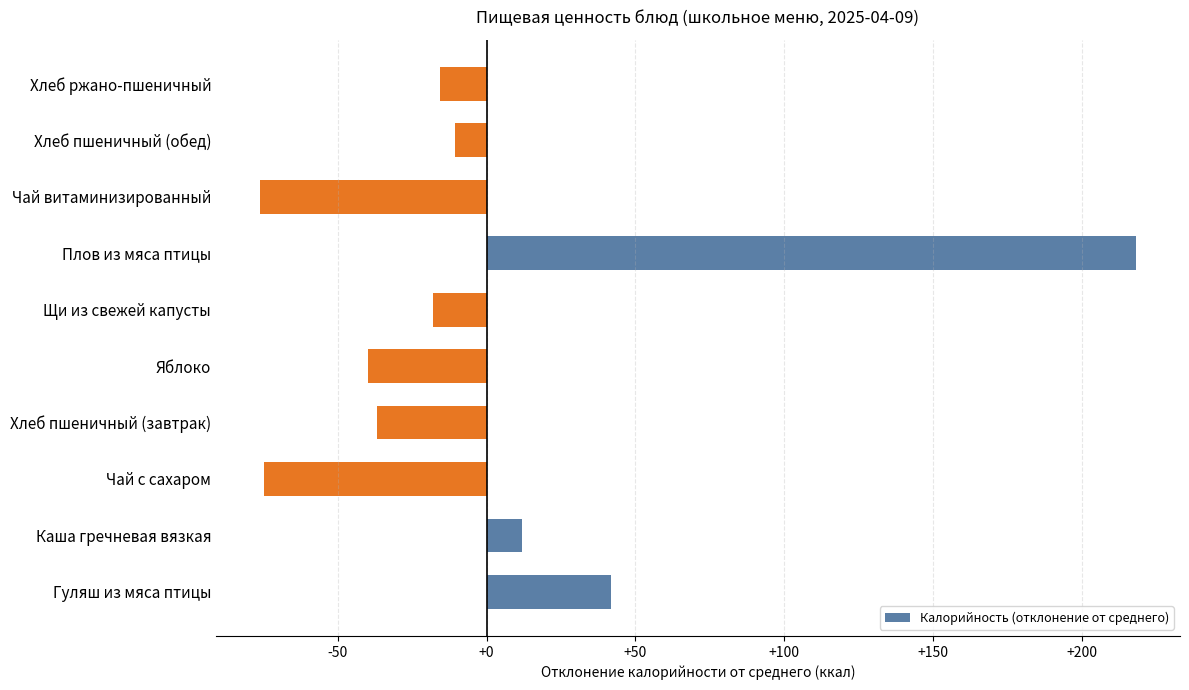

Reading bottom to top, transcribe all the data shown in this chart.

Гуляш из мяса птицы=41.7	Каша гречневая вязкая=11.8	Чай с сахаром=-74.8	Хлеб пшеничный (завтрак)=-36.7	Яблоко=-39.9	Щи из свежей капусты=-17.8	Плов из мяса птицы=218.3	Чай витаминизированный=-76.2	Хлеб пшеничный (обед)=-10.7	Хлеб ржано-пшеничный=-15.7